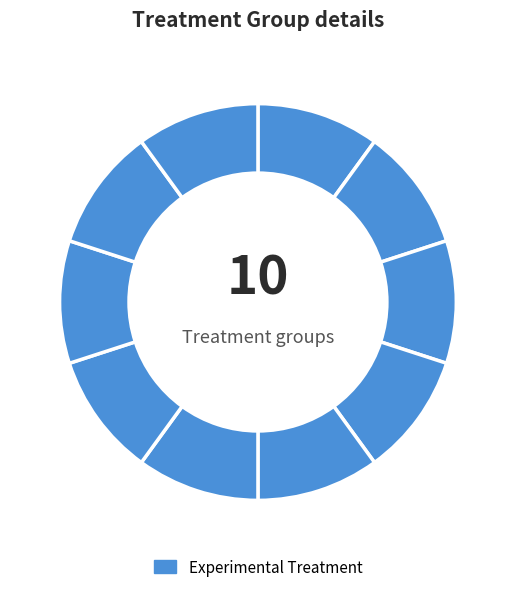

To the nearest percent, what is the average slice percentage?

10%